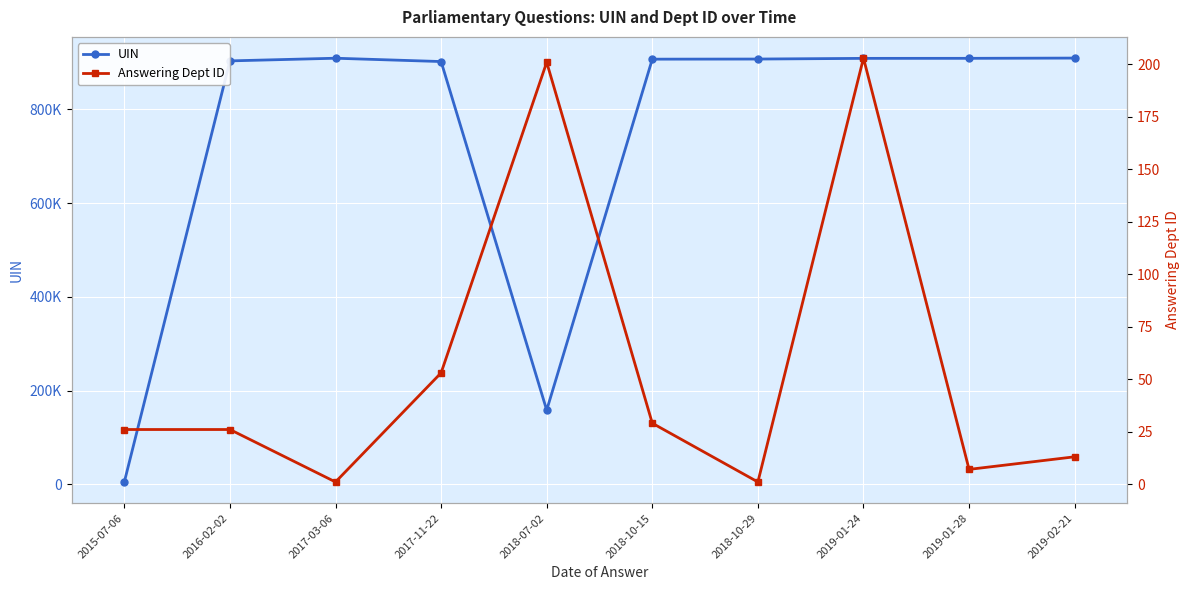

The value of UIN at 2019-01-24 is 908757. True or false?

True